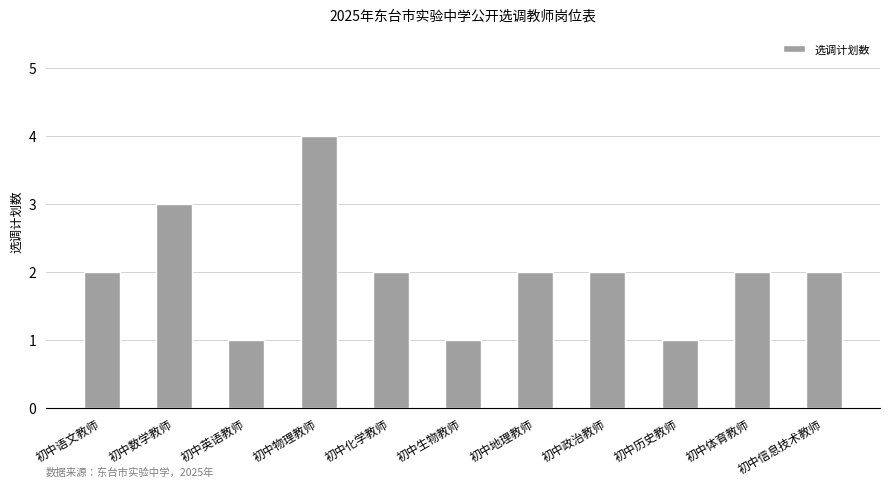

What is the difference between the maximum and second lowest values?

3